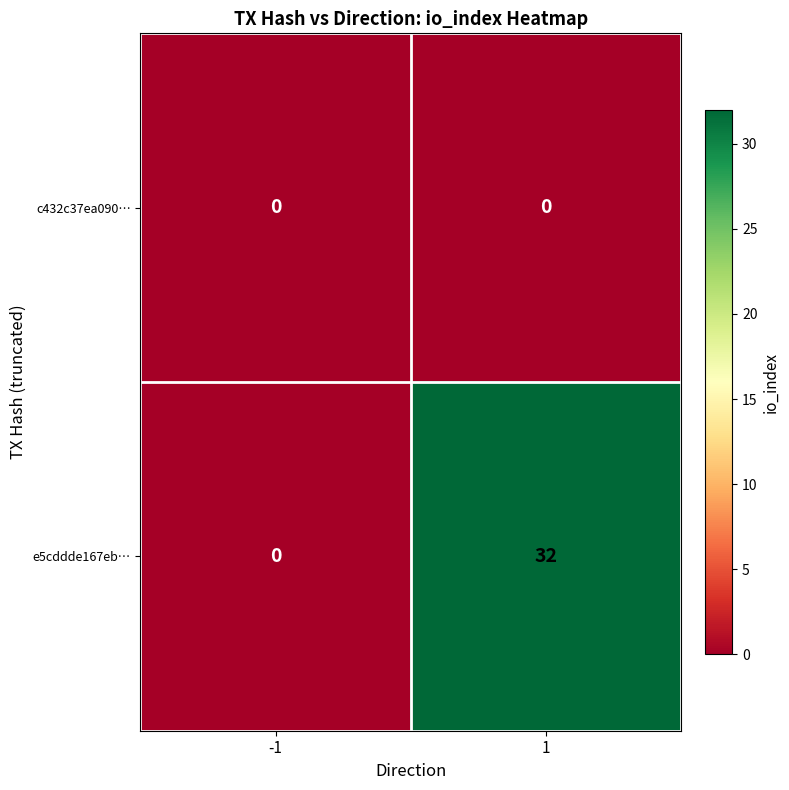

What is the difference between the highest and lowest values at 1?

32